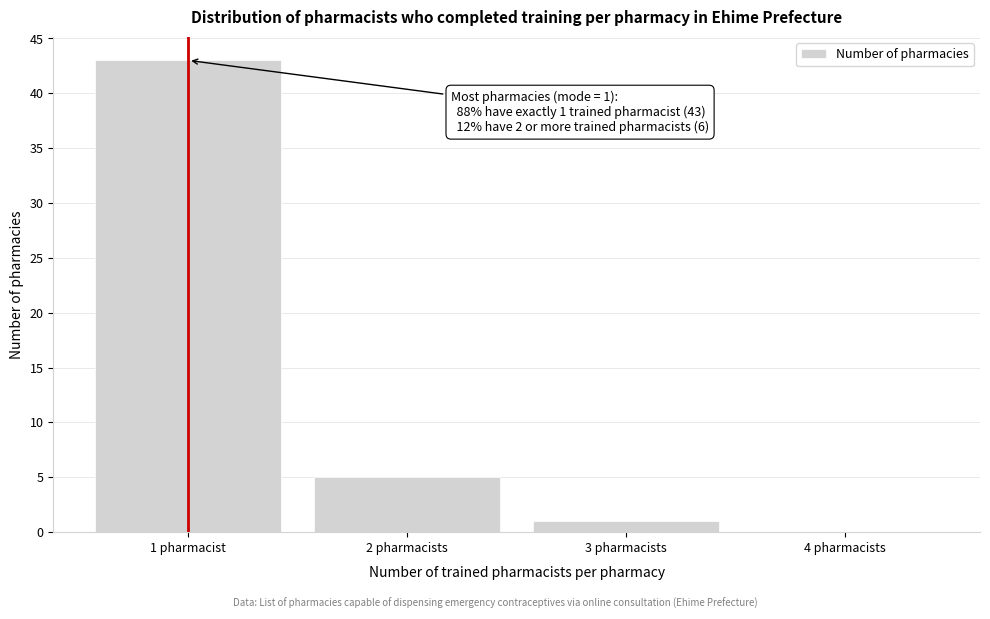

Reading left to right, transcribe all the data shown in this chart.

1 pharmacist=43	2 pharmacists=5	3 pharmacists=1	4 pharmacists=0